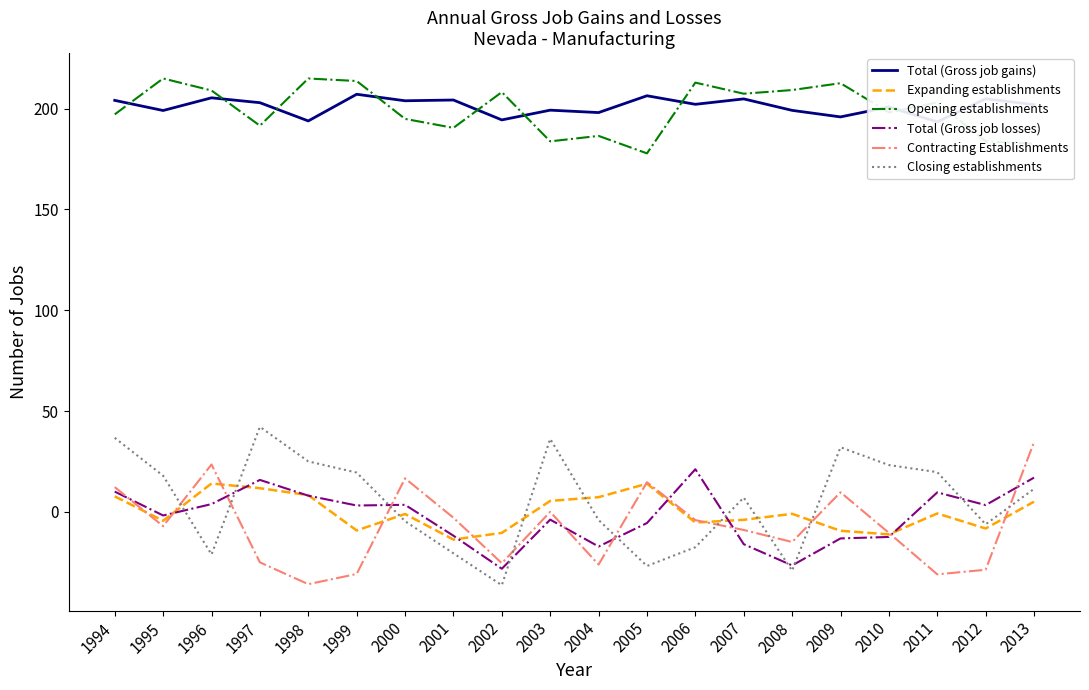

Between 2002 and 2006, which series saw the biggest shift?

Total (Gross job losses)